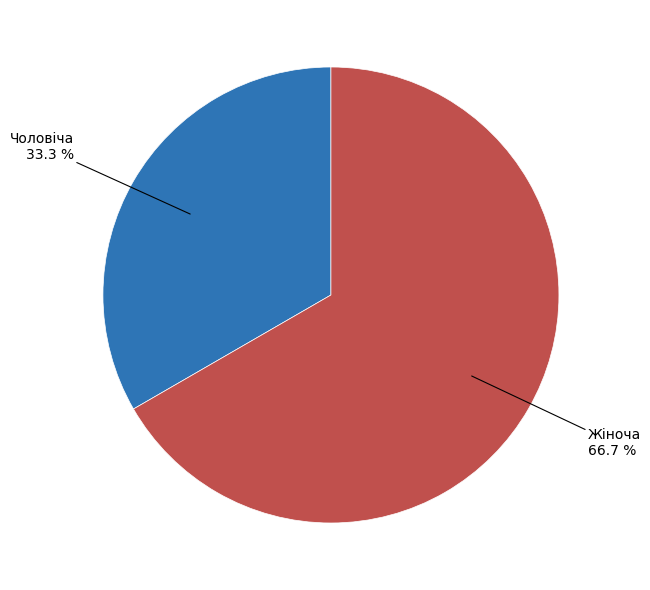

Does Чоловіча represent more than half of the total?

No